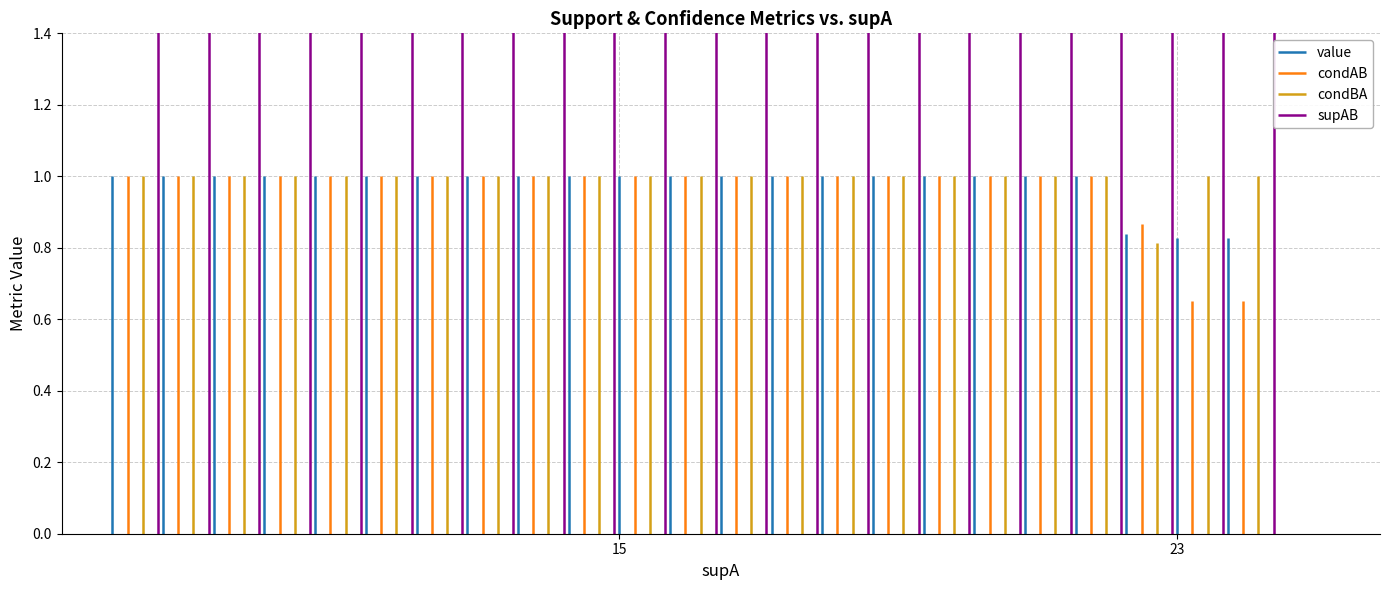

Read the value value at 12.

1.0